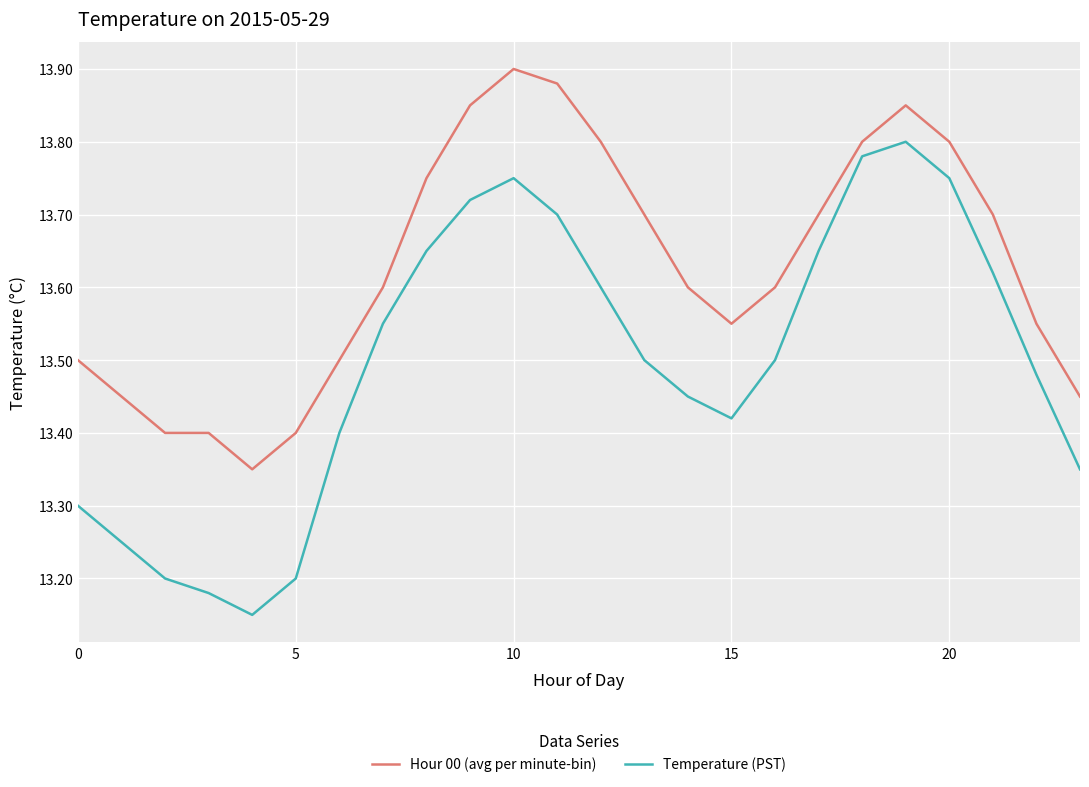

Which series has the widest spread of values?

Temperature (PST)